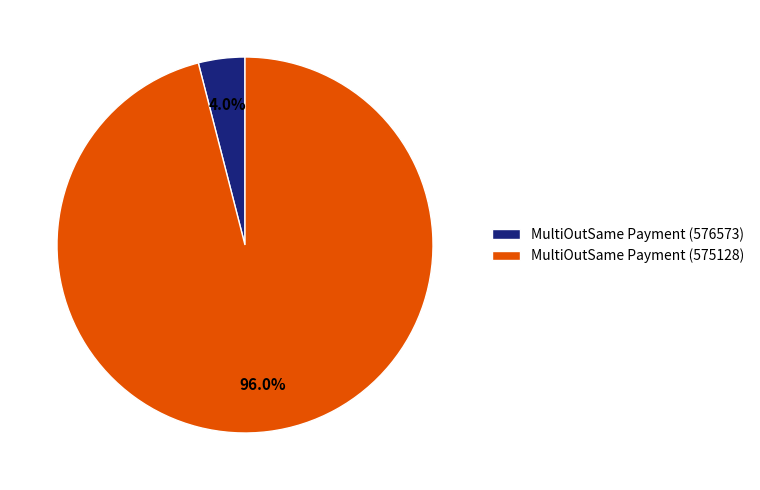

Which category accounts for the majority?

MultiOutSame Payment (575128)